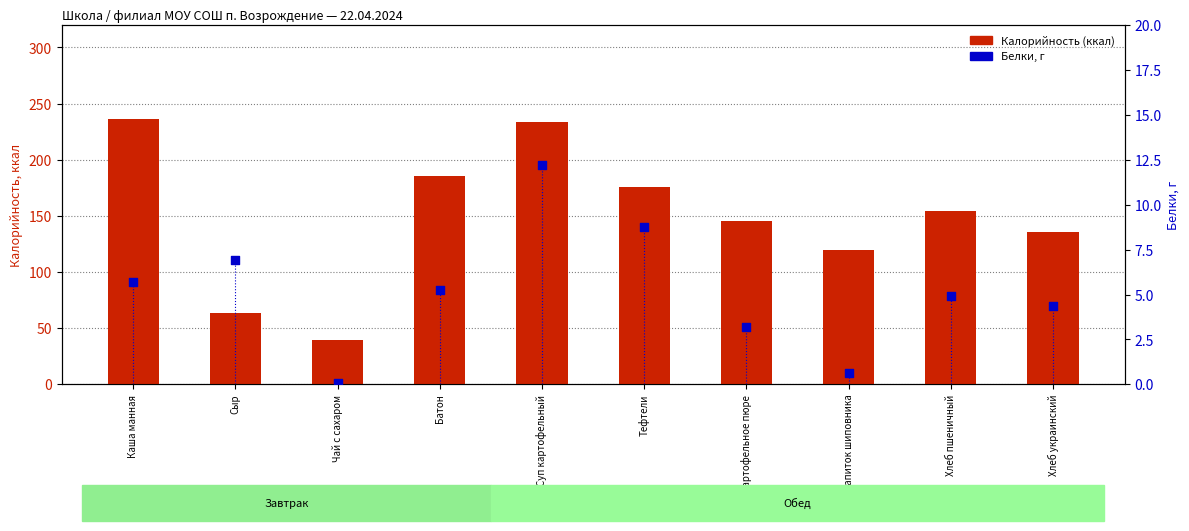

What are all the series names shown in the legend?

Калорийность (ккал), Белки, г